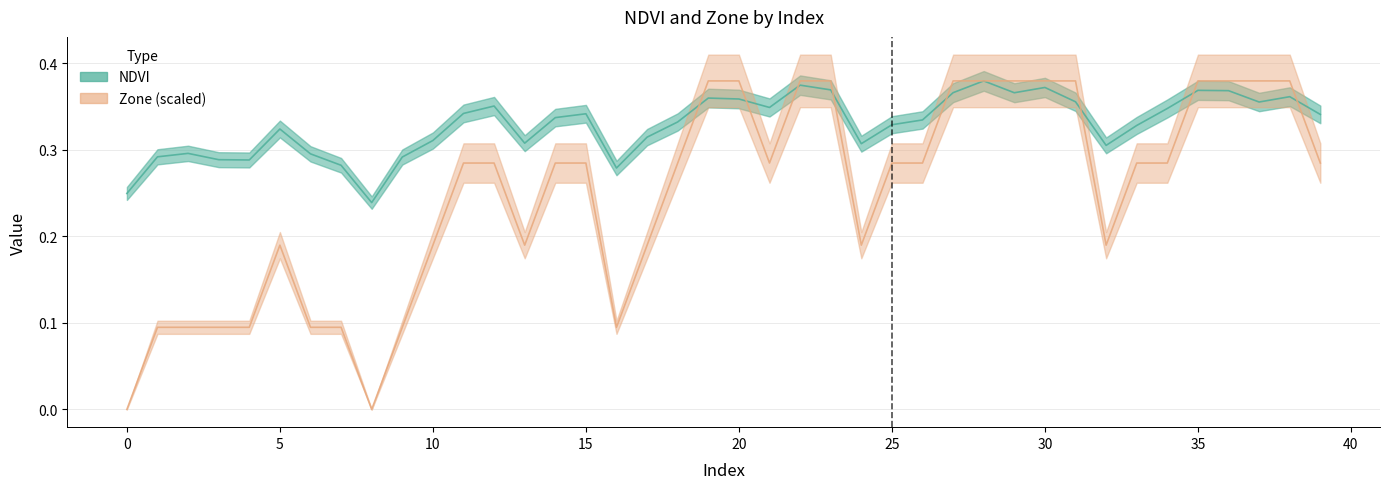

What is the value of the Zone point at the 29th from the left?

0.4